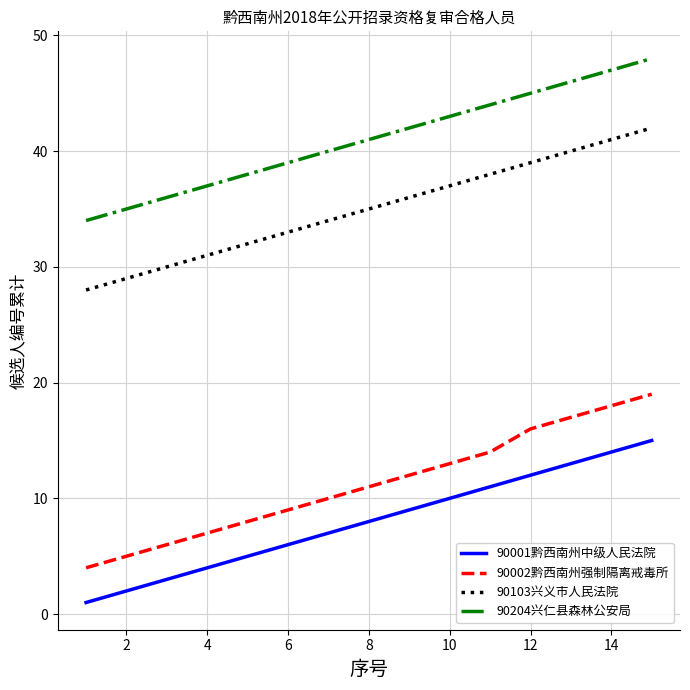

True or false: 90001黔西南州中级人民法院 and 90103兴义市人民法院 intersect in this chart.

False